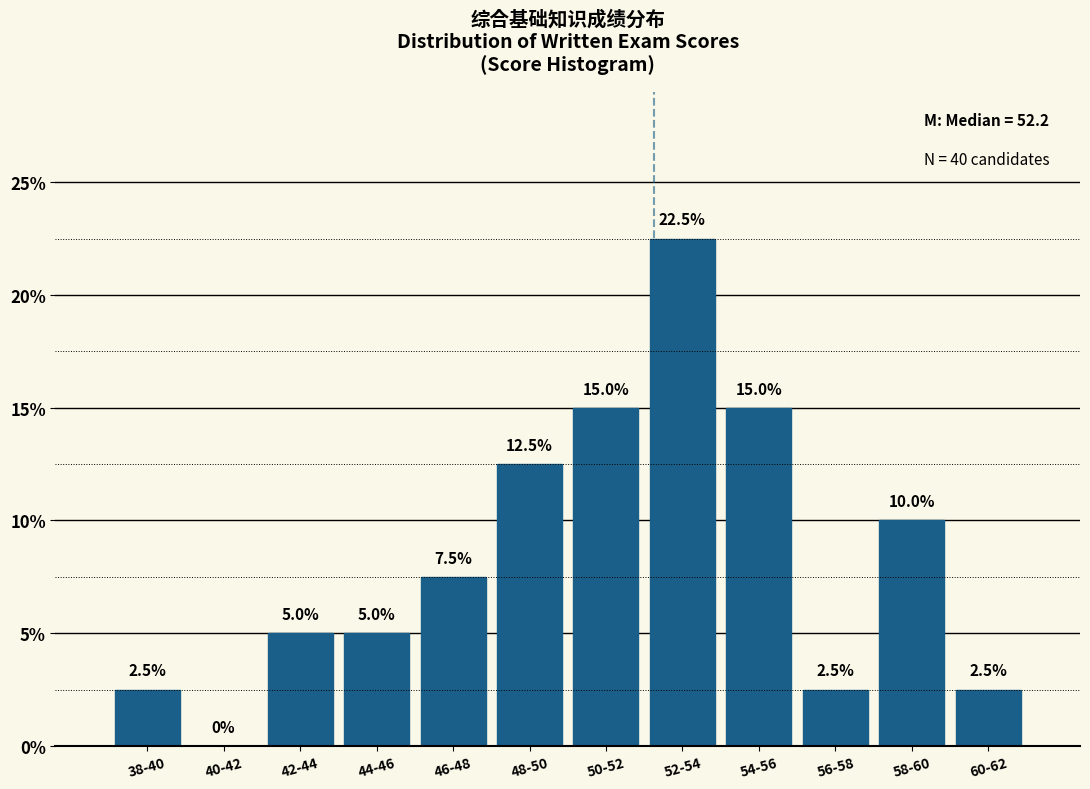

Reading left to right, extract all data points from this chart.

38-40=2.5	40-42=0.0	42-44=5.0	44-46=5.0	46-48=7.5	48-50=12.5	50-52=15.0	52-54=22.5	54-56=15.0	56-58=2.5	58-60=10.0	60-62=2.5